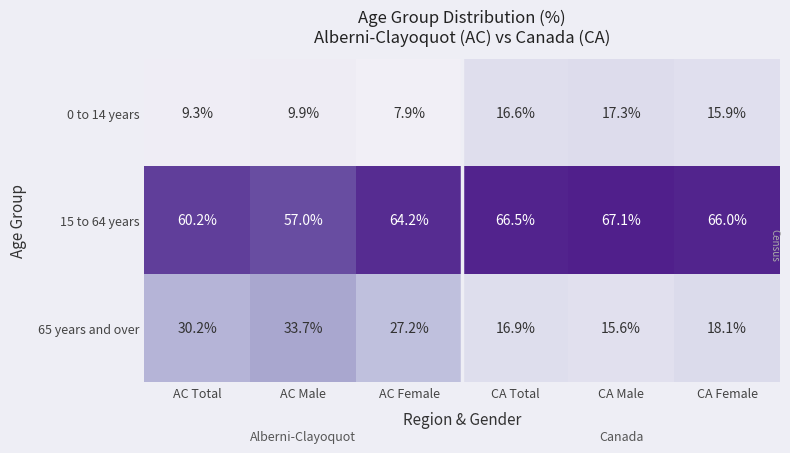

How many series are shown in this chart?

3